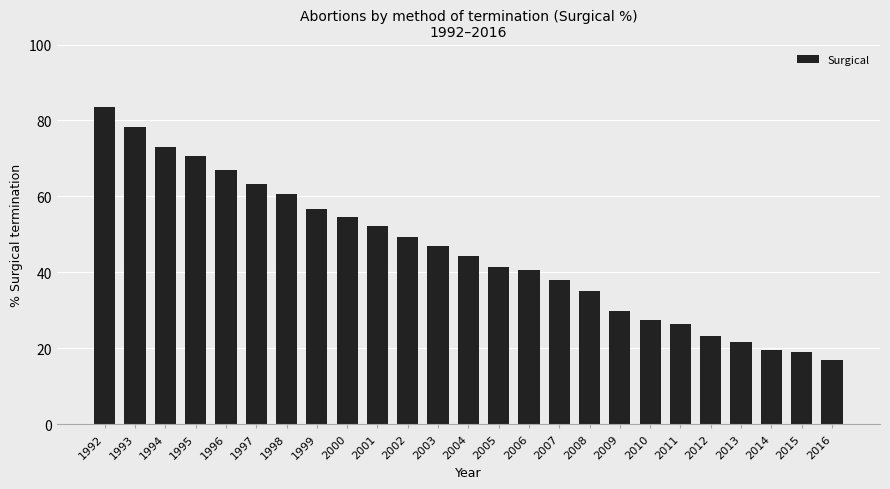

Reading left to right, extract all data points from this chart.

83.6	78.4	73.1	70.7	67.0	63.4	60.6	56.7	54.5	52.2	49.3	47.0	44.2	41.3	40.7	38.1	35.2	29.9	27.5	26.5	23.1	21.7	19.7	18.9	17.1